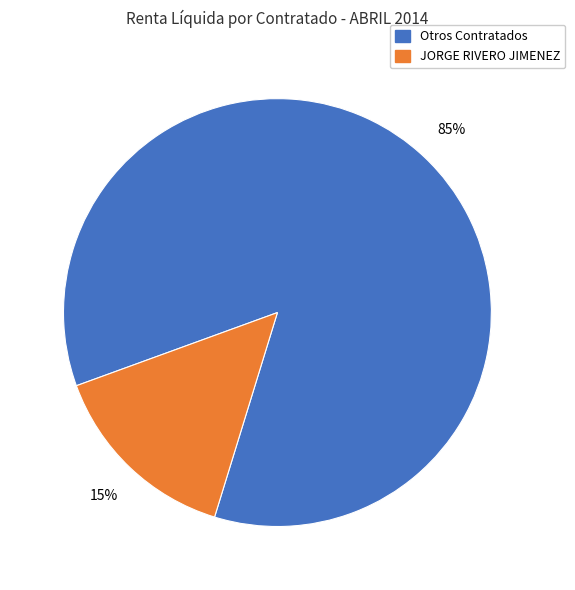

To the nearest percent, what is the average slice percentage?

50%